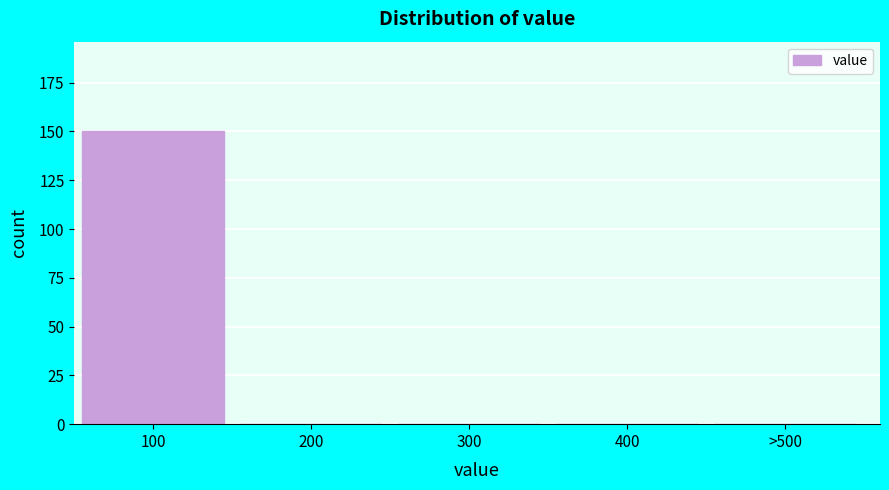

Reading left to right, extract all data points from this chart.

100=150	200=0	300=0	400=0	>500=0